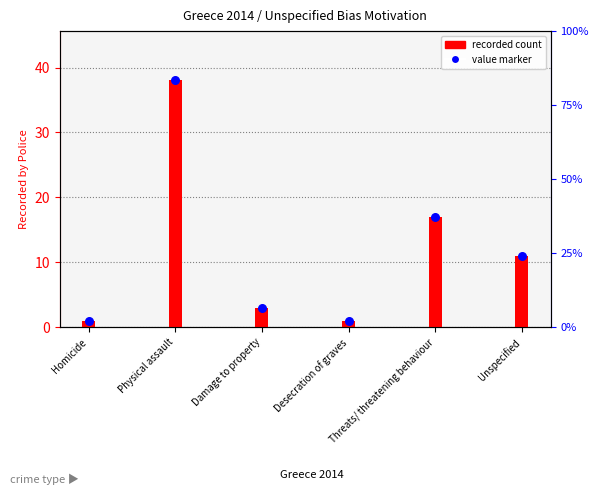

Which series has the widest spread of Y values?

Recorded by Police